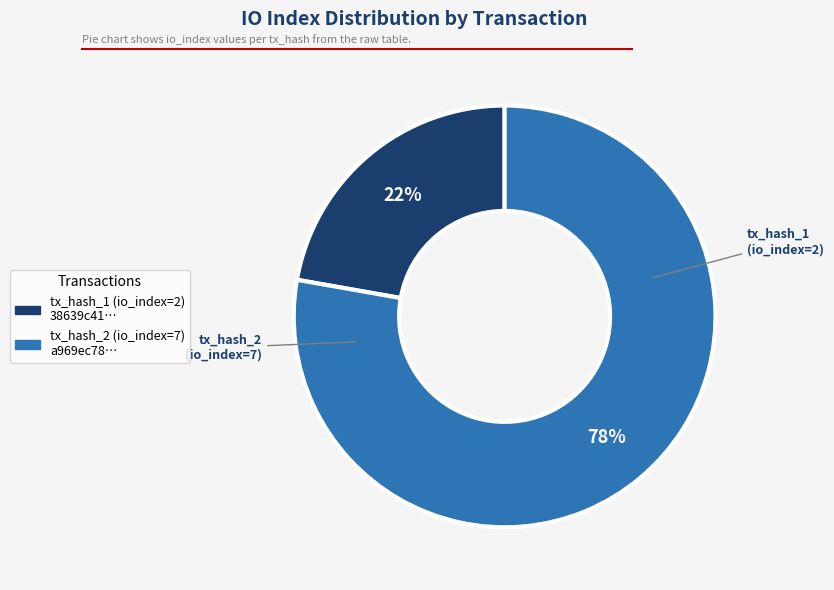

True or false: tx_hash_2 accounts for 71% of the total.

False